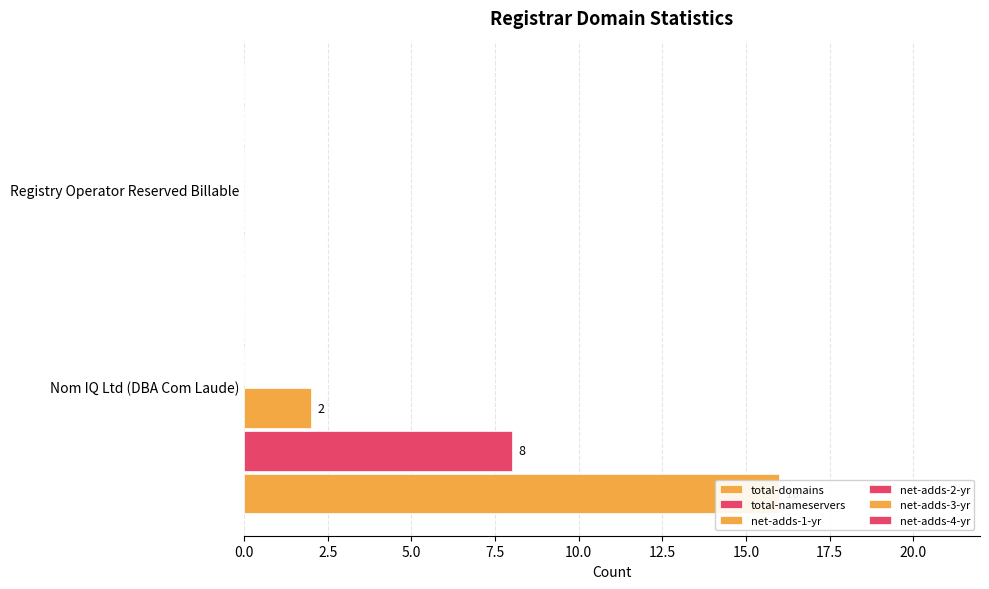

Reading left to right, extract all data points from this chart.

total-domains: 16.0	0.0
total-nameservers: 8.0	0.0
net-adds-1-yr: 2.0	0.0
net-adds-2-yr: 0.1	0.1
net-adds-3-yr: 0.1	0.1
net-adds-4-yr: 0.1	0.1